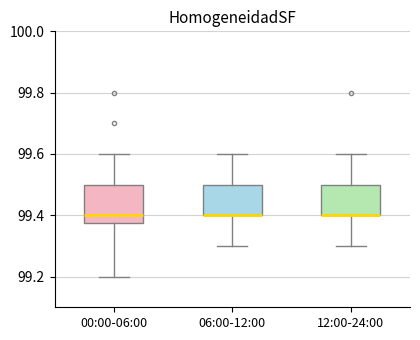

Reading left to right, read every box against the y-axis: the position of its median line, the range the box covers, and the ends of its whiskers. The values are not printed on the chart, so give them approximately, as read against the axis.

00:00-06:00: median 99.40, box 99.38 to 99.50, whiskers 99.20 to 99.60
06:00-12:00: median 99.40 (drawn on the box's lower edge), box 99.40 to 99.50, whiskers 99.30 to 99.60
12:00-24:00: median 99.40 (drawn on the box's lower edge), box 99.40 to 99.50, whiskers 99.30 to 99.60